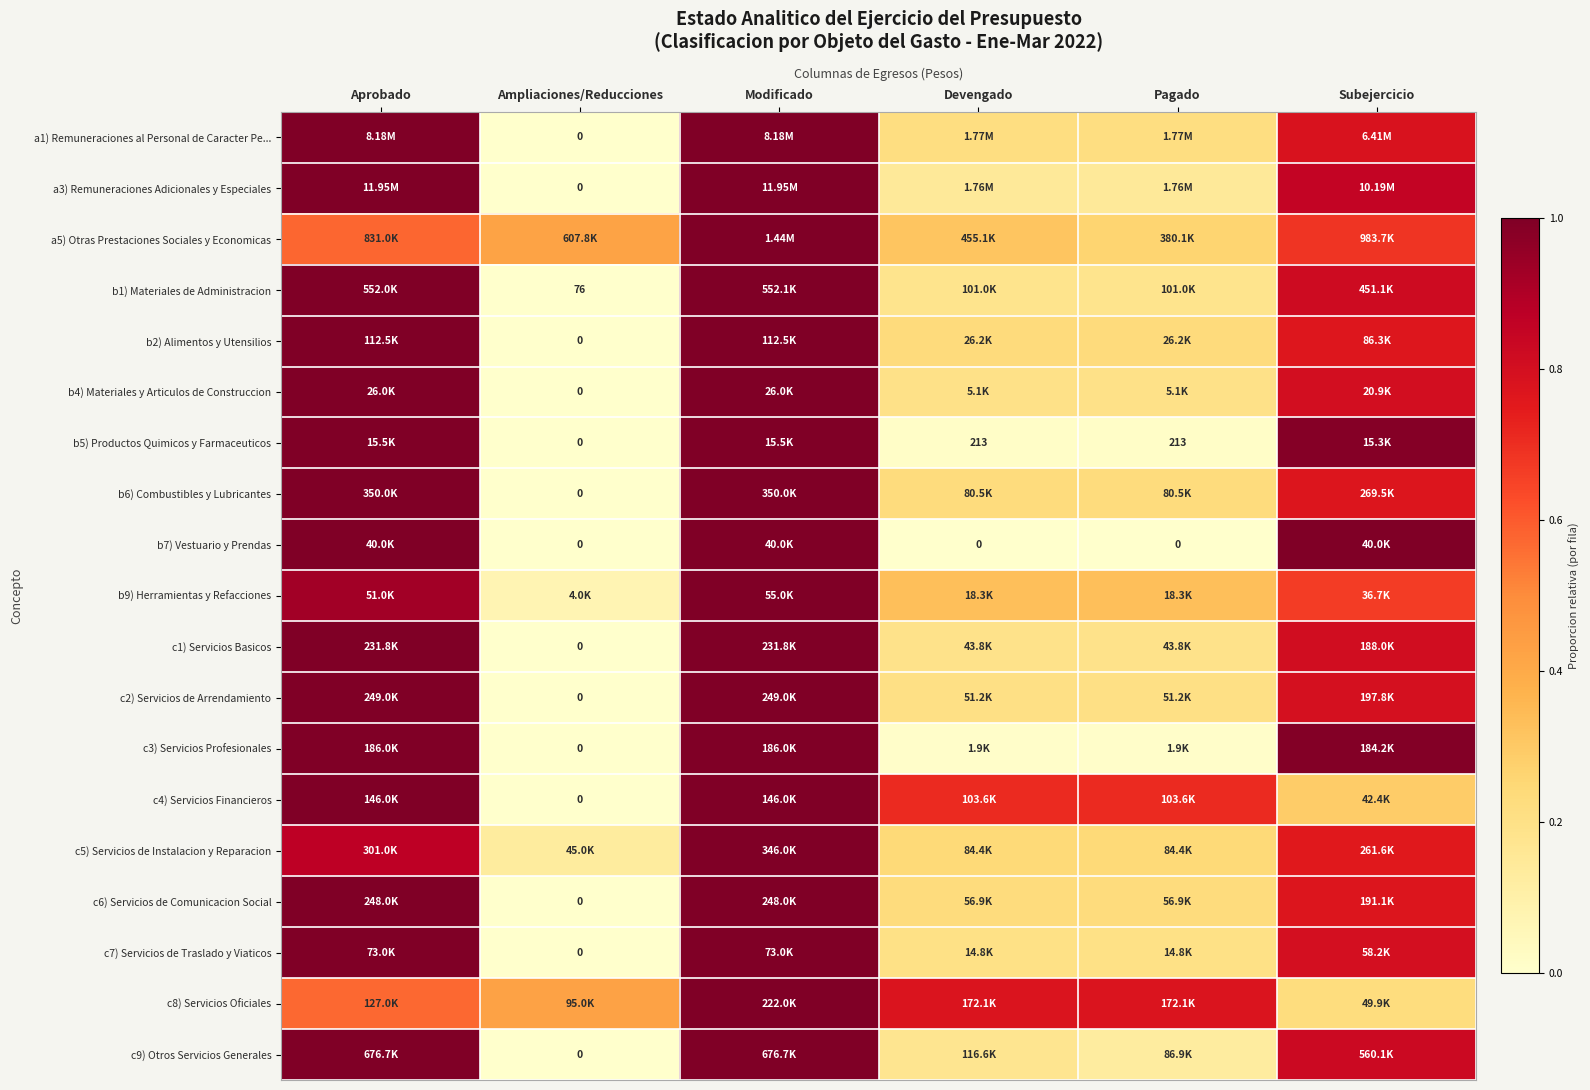

Which has a higher value, Modificado or Pagado?

Modificado